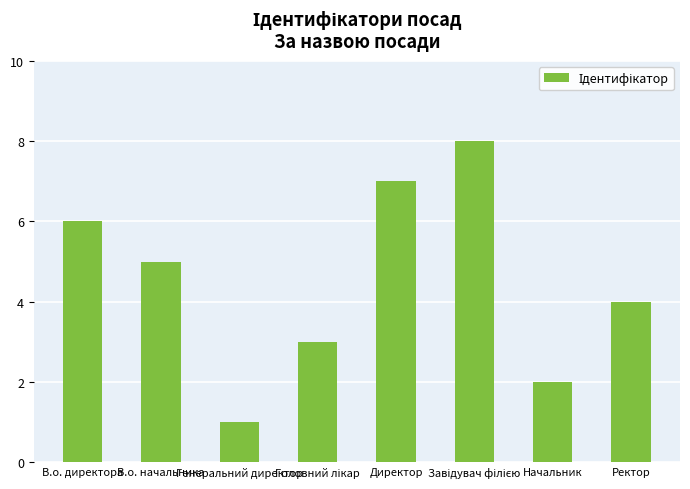

Reading left to right, list all the values displayed in this chart.

6	5	1	3	7	8	2	4